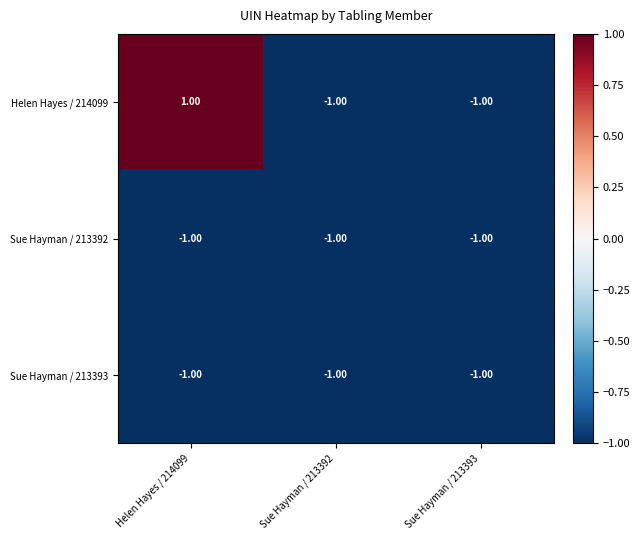

Which series has the largest total across all categories?

Helen Hayes / 214099